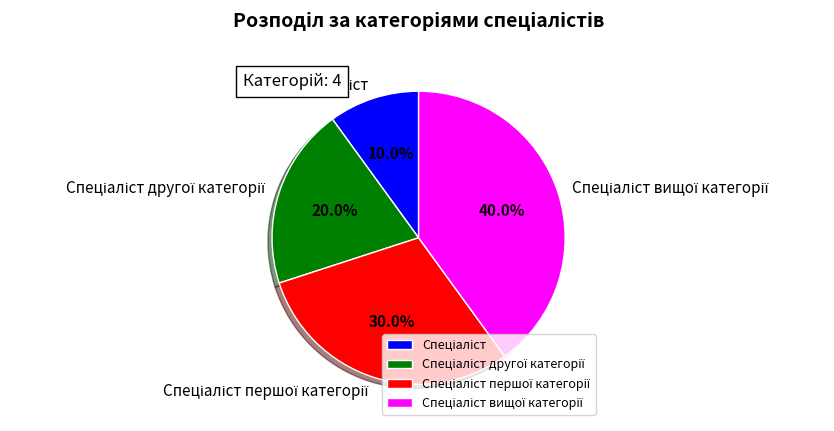

Is there a majority slice in this chart?

No